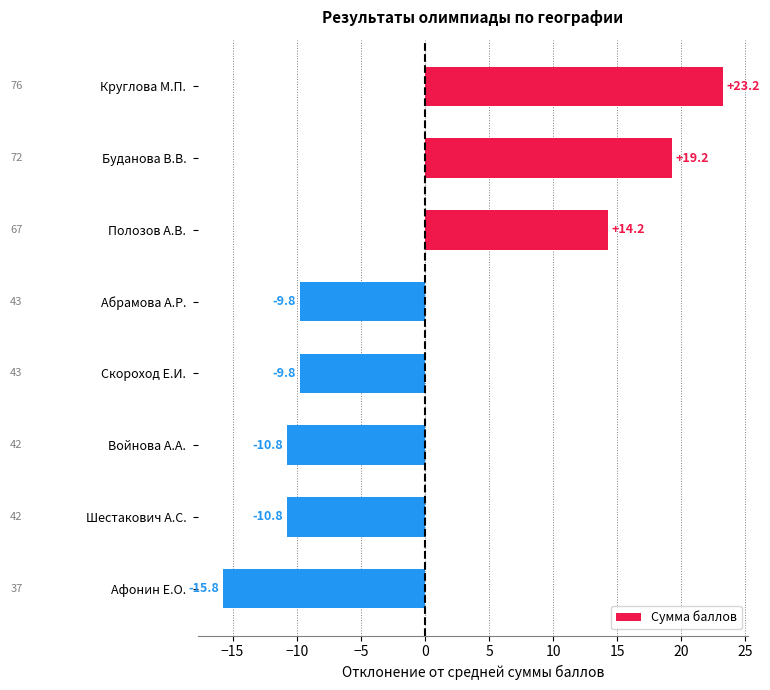

What position from the top is Буданова В.В.?

2